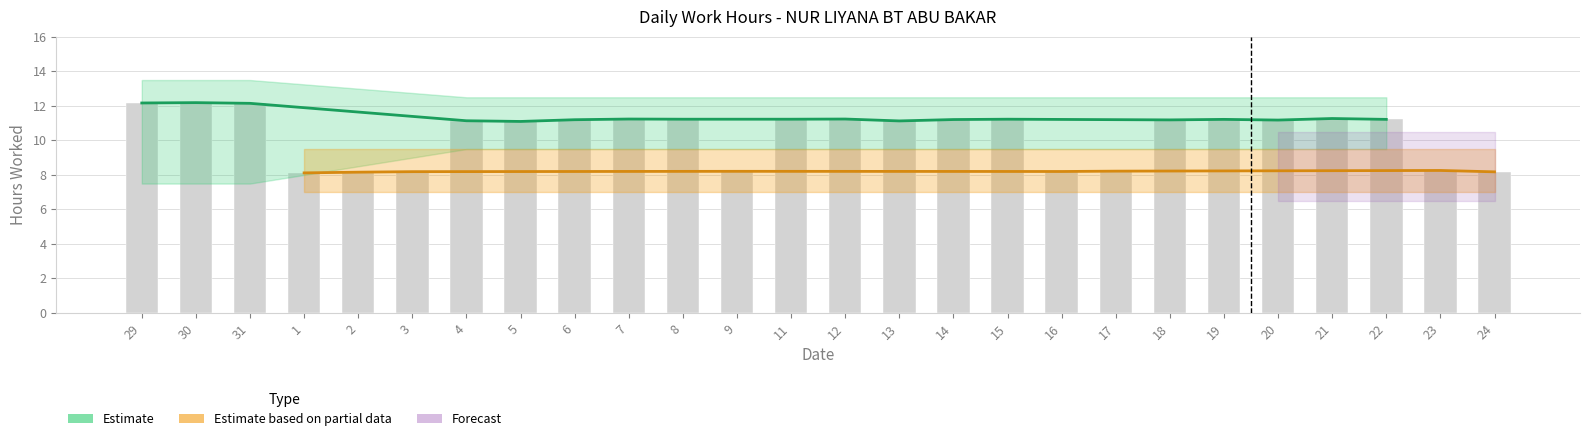

What is the maximum value shown in the chart?

12.2